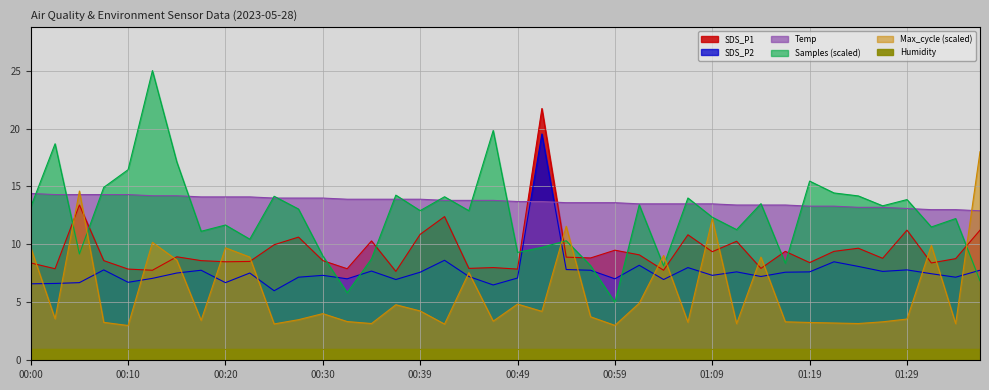

Between 00:20 and 01:11, which series saw the biggest shift?

Max_cycle